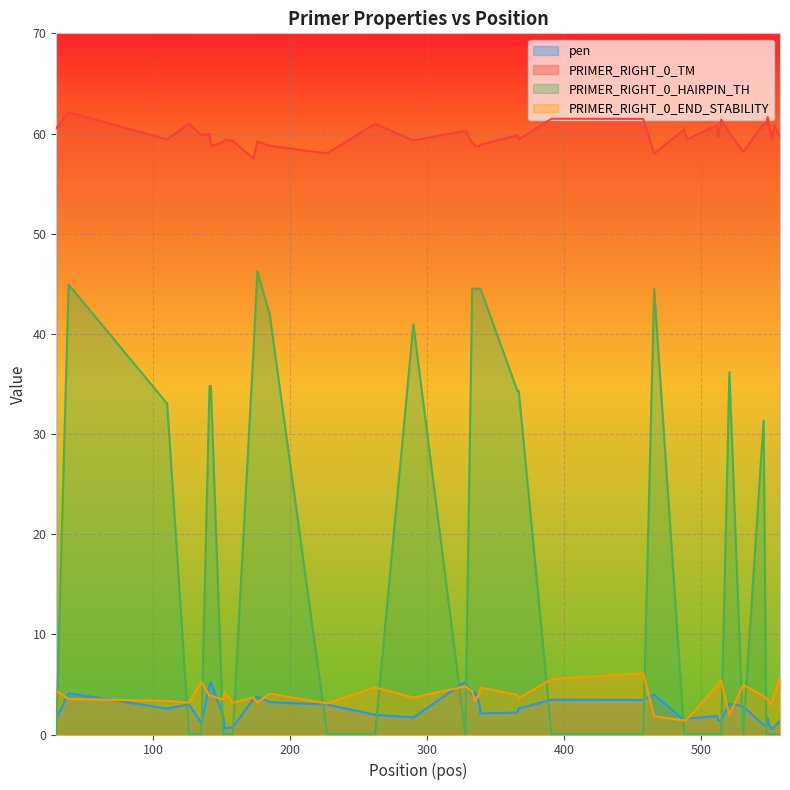

Which series ends up on top after the final intersection of PRIMER_RIGHT_0_END_STABILITY and pen?

PRIMER_RIGHT_0_END_STABILITY